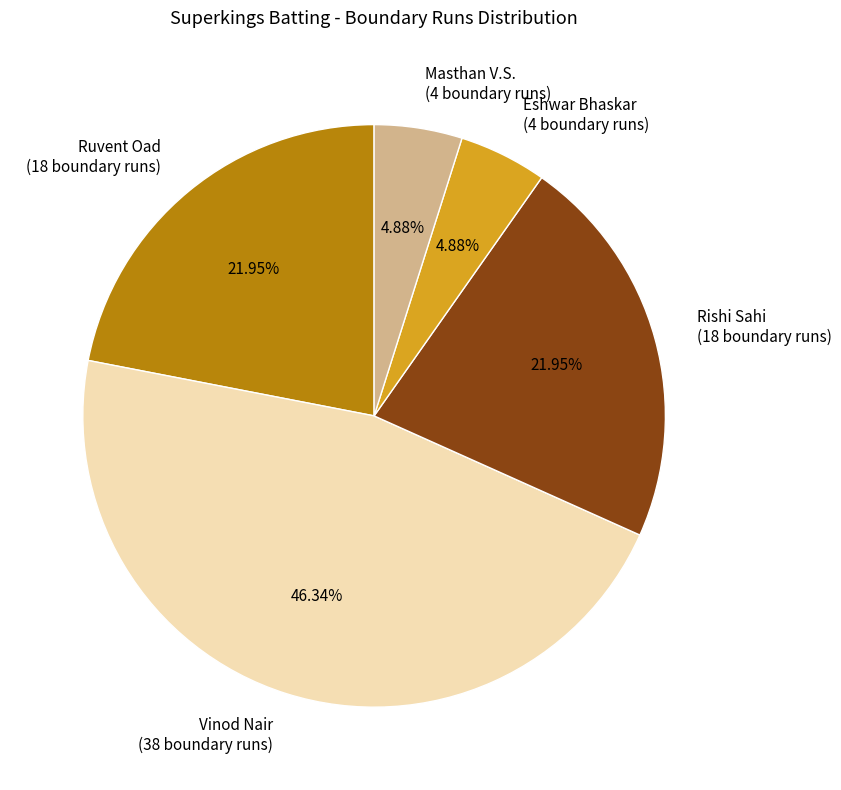

Approximately how many times larger is the value at Ruvent Oad (18 boundary runs) compared to Rishi Sahi (18 boundary runs)?

1.0